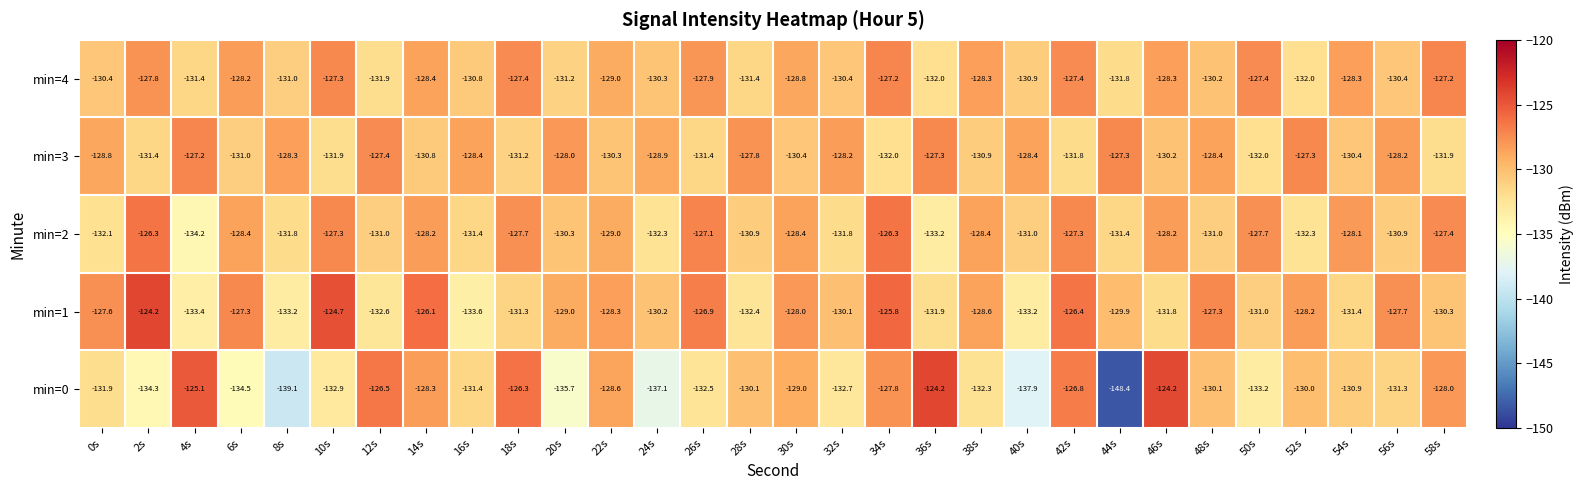

What is the difference between the maximum and second lowest values in the min=2 series?

6.9